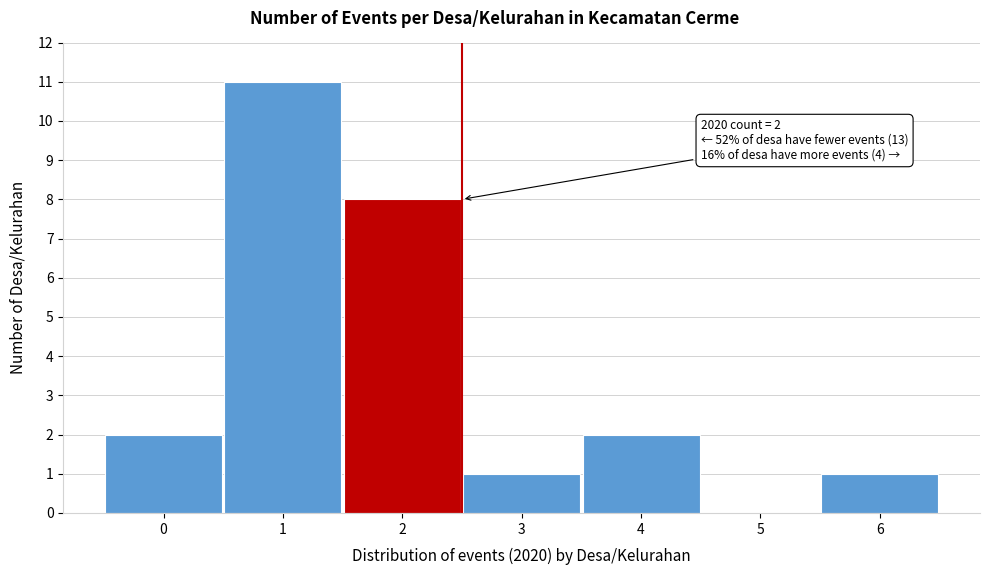

Over which range of the x-axis is the bar tallest?

0.5 to 1.5